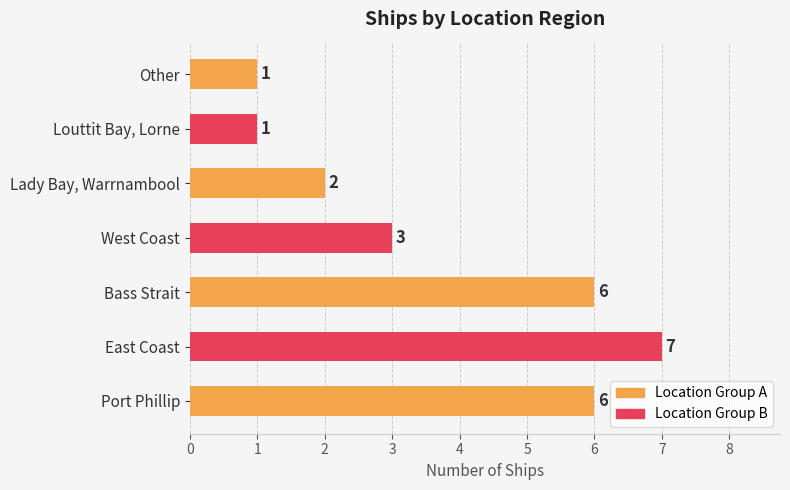

What is the change in value from East Coast to West Coast?

-4